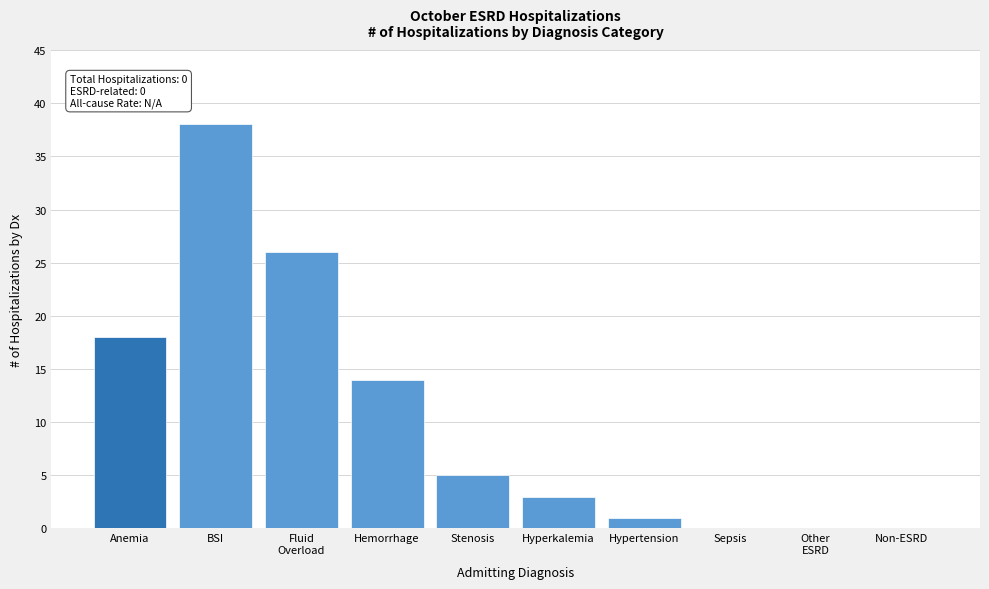

Between Hemorrhage and Stenosis, which is larger?

Hemorrhage